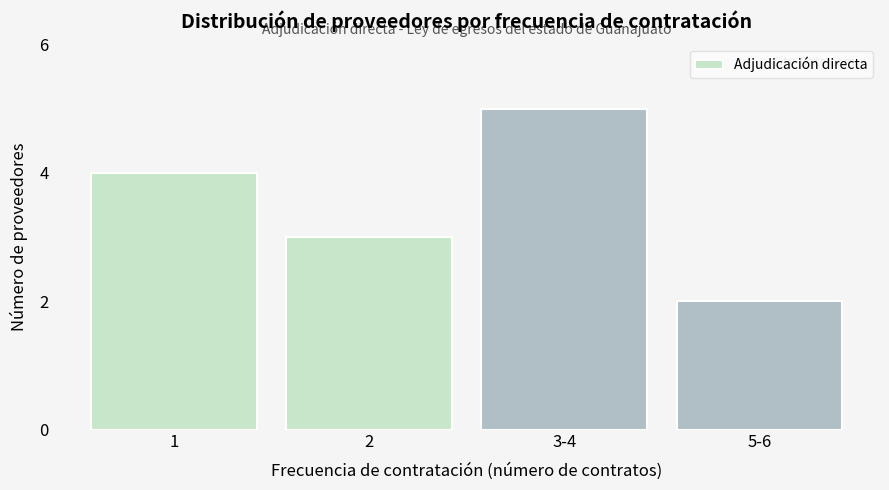

Reading left to right, extract all data points from this chart.

4	3	5	2